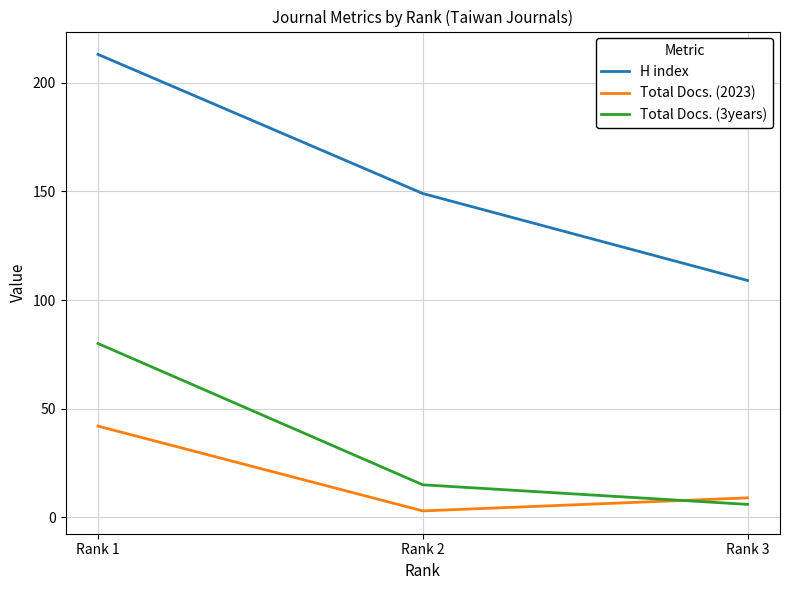

What is the average value of the H index series?

157